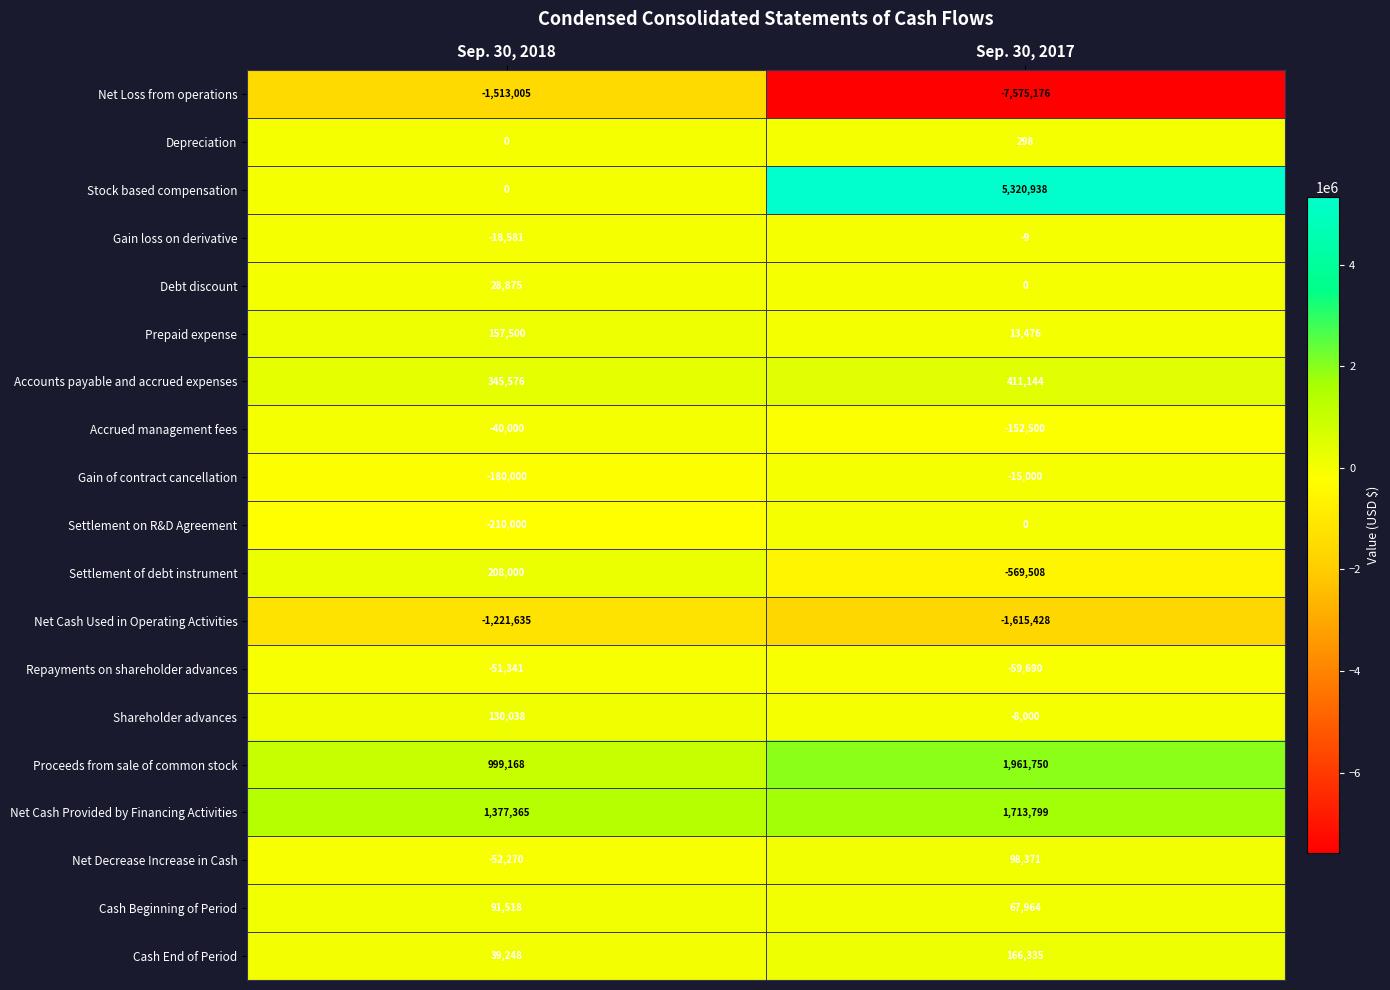

Count the number of data series in this chart.

19